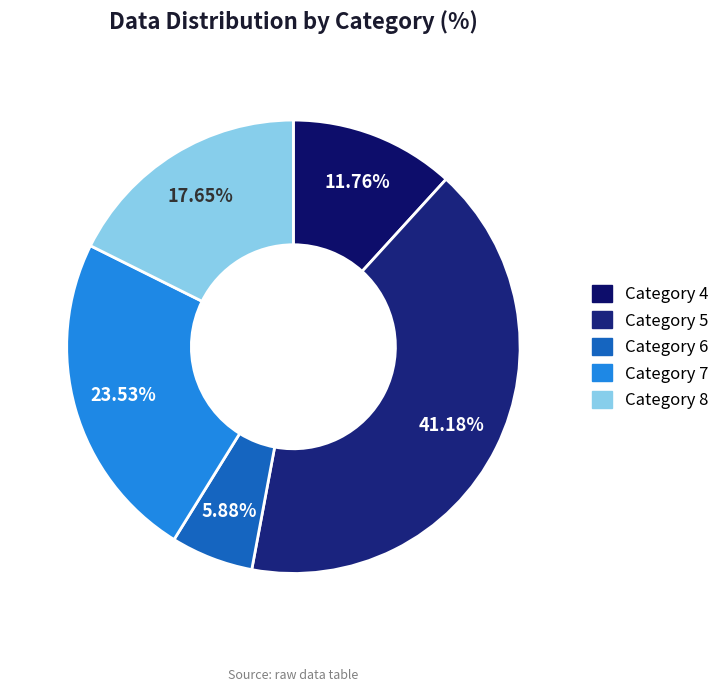

How many segments does this pie chart have?

5